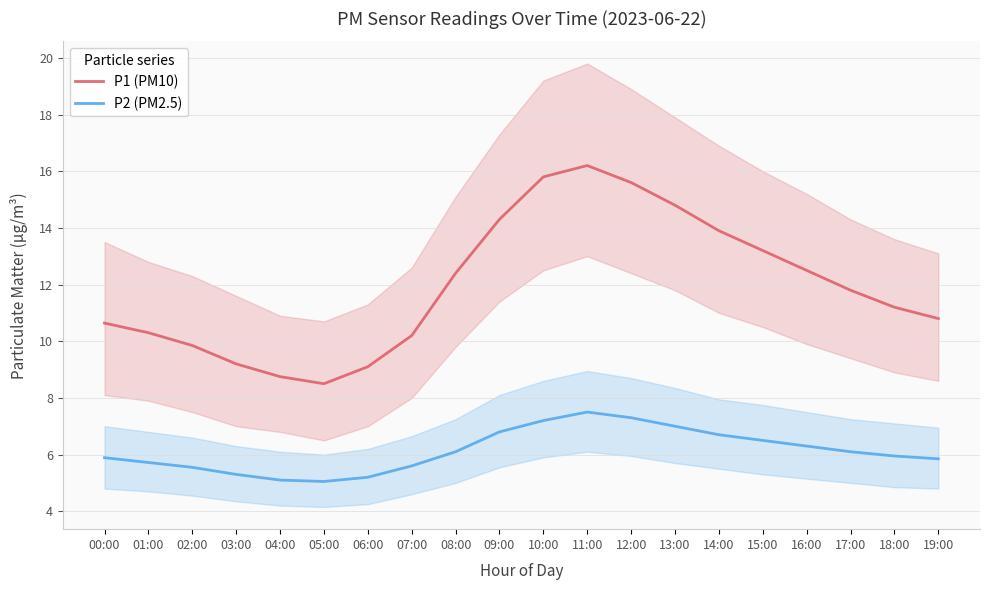

Reading left to right, what are all the values shown in this chart?

P1 (PM10): 10.6	10.3	9.8	9.2	8.8	8.5	9.1	10.2	12.4	14.3	15.8	16.2	15.6	14.8	13.9	13.2	12.5	11.8	11.2	10.8
P2 (PM2.5): 5.9	5.7	5.5	5.3	5.1	5.0	5.2	5.6	6.1	6.8	7.2	7.5	7.3	7.0	6.7	6.5	6.3	6.1	6.0	5.8